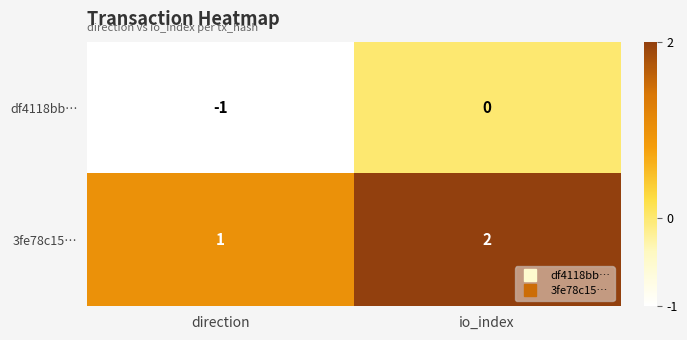

List the series in order of their peak value, highest first.

3fe78c15…, df4118bb…